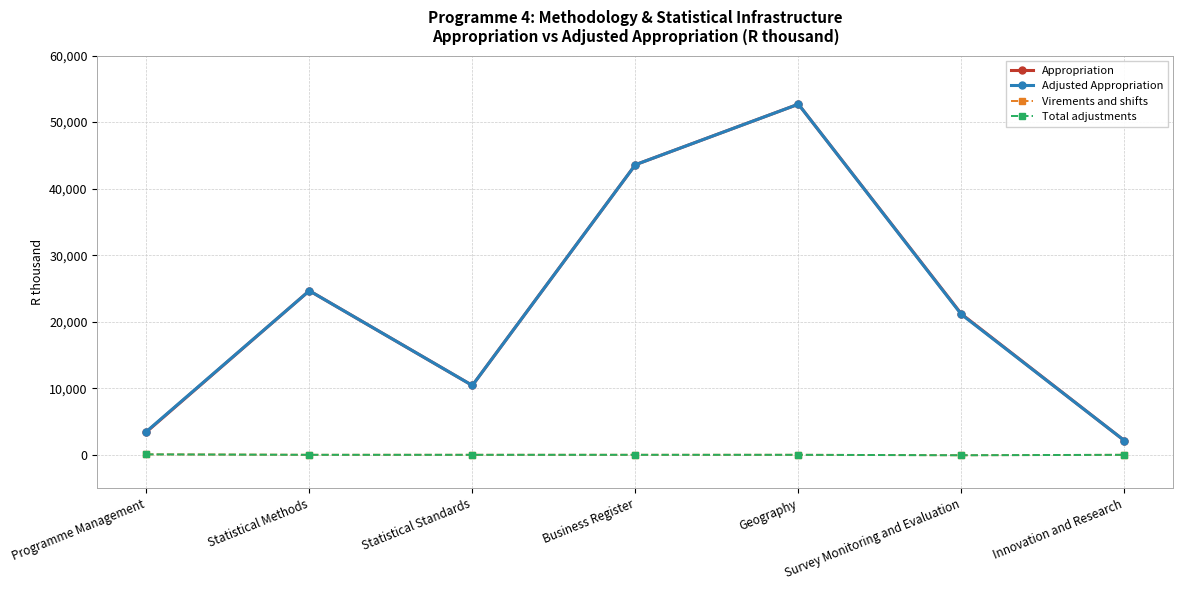

What is the average value of the Adjusted Appropriation series?

22582